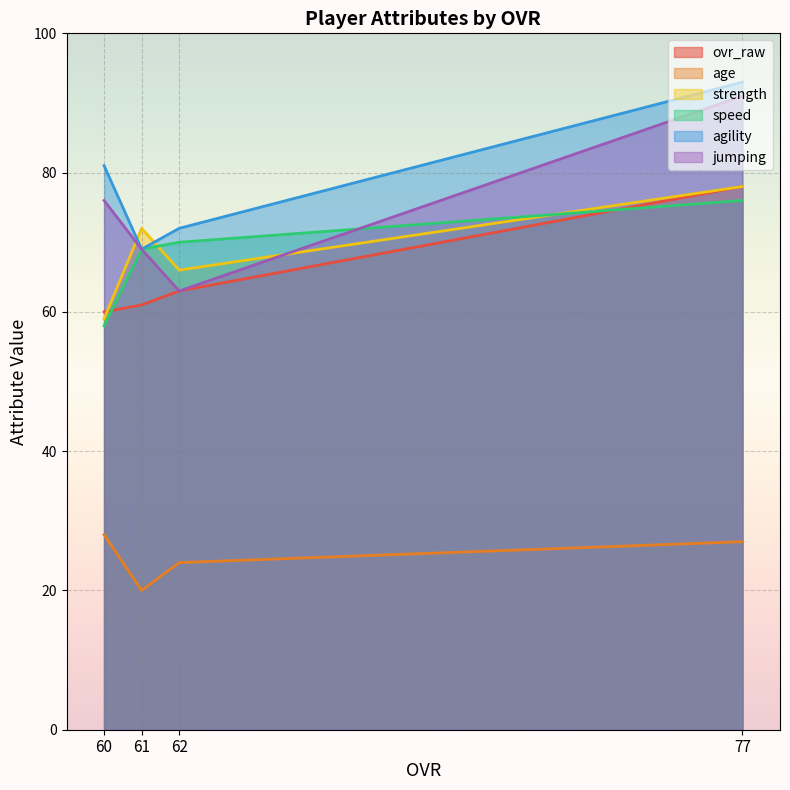

How many lines are shown in the chart?

6